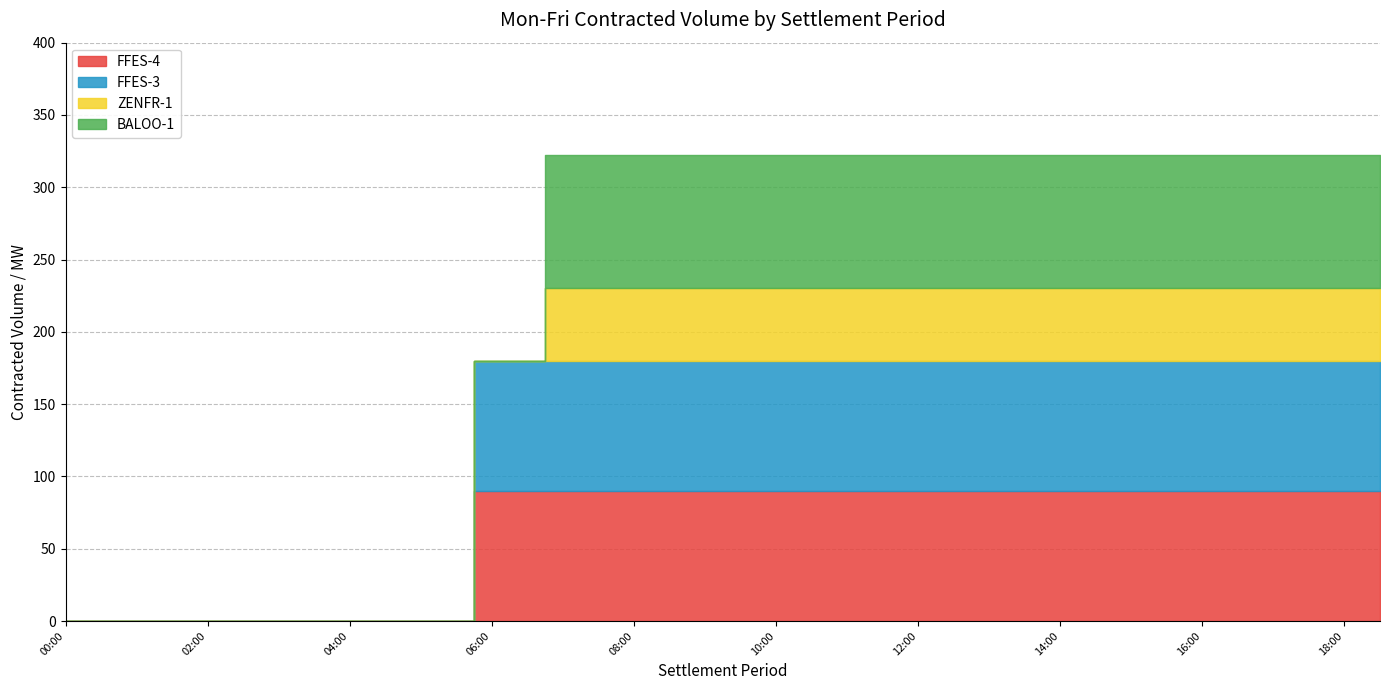

Reading left to right, extract all data points from this chart.

FFES-4: 00:00=0	00:30=0	01:00=0	01:30=0	02:00=0	02:30=0	03:00=0	03:30=0	04:00=0	04:30=0	05:00=0	05:30=0	06:00=90	06:30=90	07:00=90	07:30=90	08:00=90	08:30=90	09:00=90	09:30=90	10:00=90	10:30=90	11:00=90	11:30=90	12:00=90	12:30=90	13:00=90	13:30=90	14:00=90	14:30=90	15:00=90	15:30=90	16:00=90	16:30=90	17:00=90	17:30=90	18:00=90	18:30=90
FFES-3: 00:00=0	00:30=0	01:00=0	01:30=0	02:00=0	02:30=0	03:00=0	03:30=0	04:00=0	04:30=0	05:00=0	05:30=0	06:00=90	06:30=90	07:00=90	07:30=90	08:00=90	08:30=90	09:00=90	09:30=90	10:00=90	10:30=90	11:00=90	11:30=90	12:00=90	12:30=90	13:00=90	13:30=90	14:00=90	14:30=90	15:00=90	15:30=90	16:00=90	16:30=90	17:00=90	17:30=90	18:00=90	18:30=90
ZENFR-1: 00:00=0	00:30=0	01:00=0	01:30=0	02:00=0	02:30=0	03:00=0	03:30=0	04:00=0	04:30=0	05:00=0	05:30=0	06:00=0	06:30=0	07:00=50	07:30=50	08:00=50	08:30=50	09:00=50	09:30=50	10:00=50	10:30=50	11:00=50	11:30=50	12:00=50	12:30=50	13:00=50	13:30=50	14:00=50	14:30=50	15:00=50	15:30=50	16:00=50	16:30=50	17:00=50	17:30=50	18:00=50	18:30=50
BALOO-1: 00:00=0	00:30=0	01:00=0	01:30=0	02:00=0	02:30=0	03:00=0	03:30=0	04:00=0	04:30=0	05:00=0	05:30=0	06:00=0	06:30=0	07:00=92	07:30=92	08:00=92	08:30=92	09:00=92	09:30=92	10:00=92	10:30=92	11:00=92	11:30=92	12:00=92	12:30=92	13:00=92	13:30=92	14:00=92	14:30=92	15:00=92	15:30=92	16:00=92	16:30=92	17:00=92	17:30=92	18:00=92	18:30=92